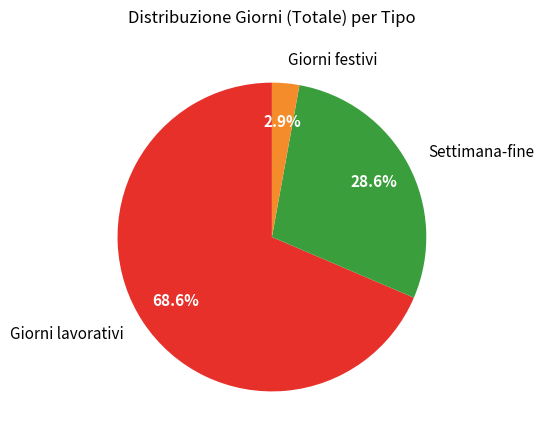

Which slice is the smallest?

Giorni festivi